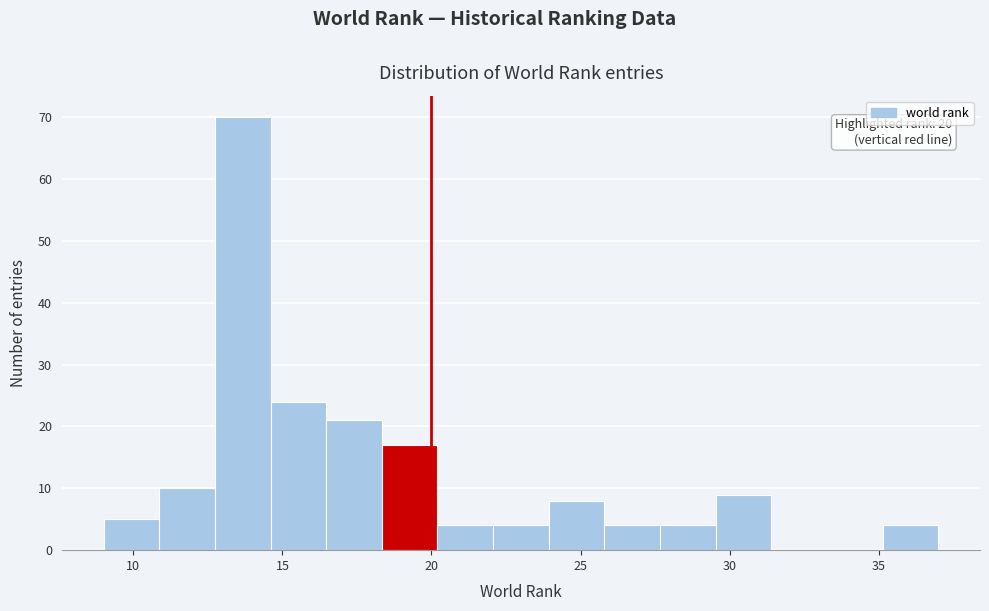

Read against the x-axis, roughly where is the centre of the tallest bar?

13.5